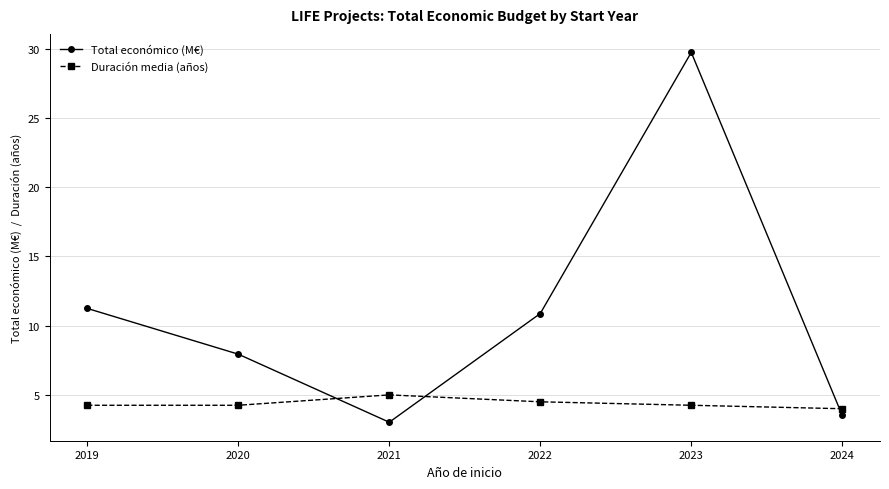

How many intersections are there between Duración media (años) and Total económico (M€)?

3